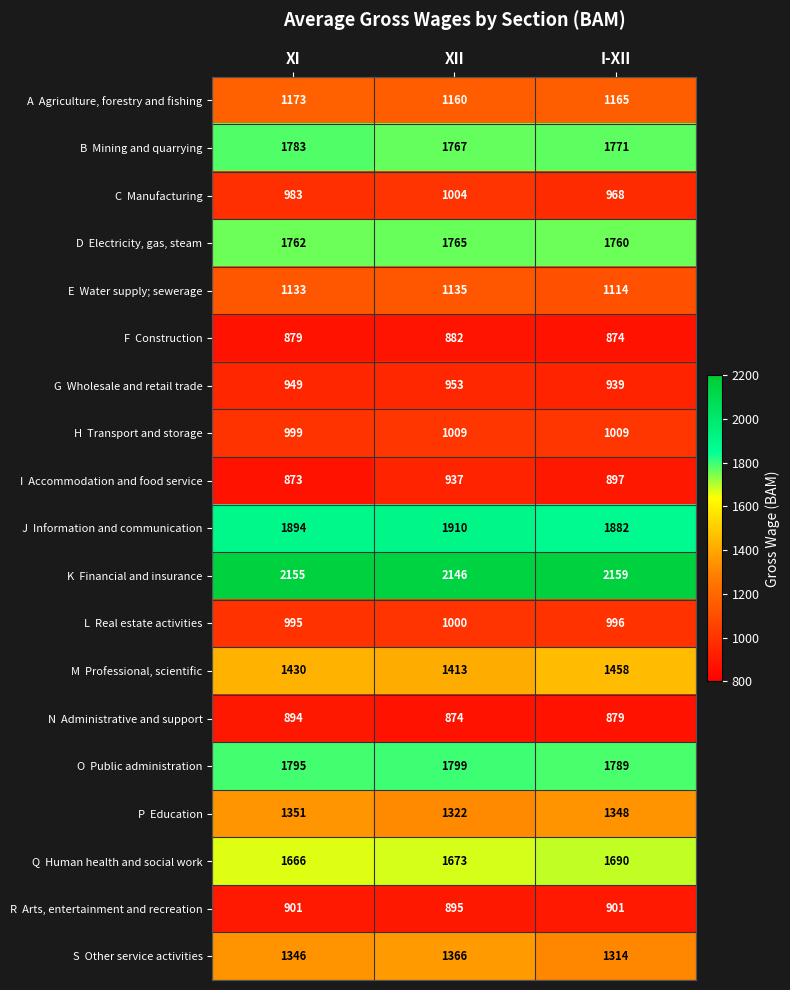

What is the spread (max minus min) of values at XI?

1282